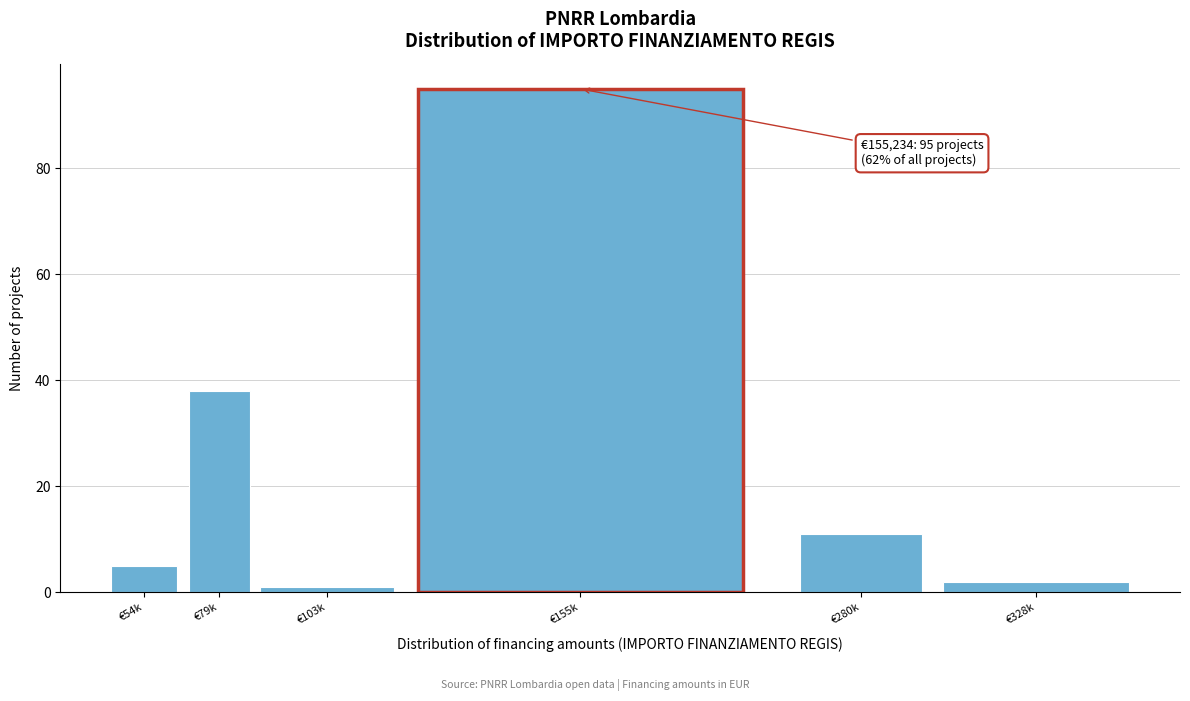

Reading left to right, transcribe all the data shown in this chart.

5	38	1	95	11	2